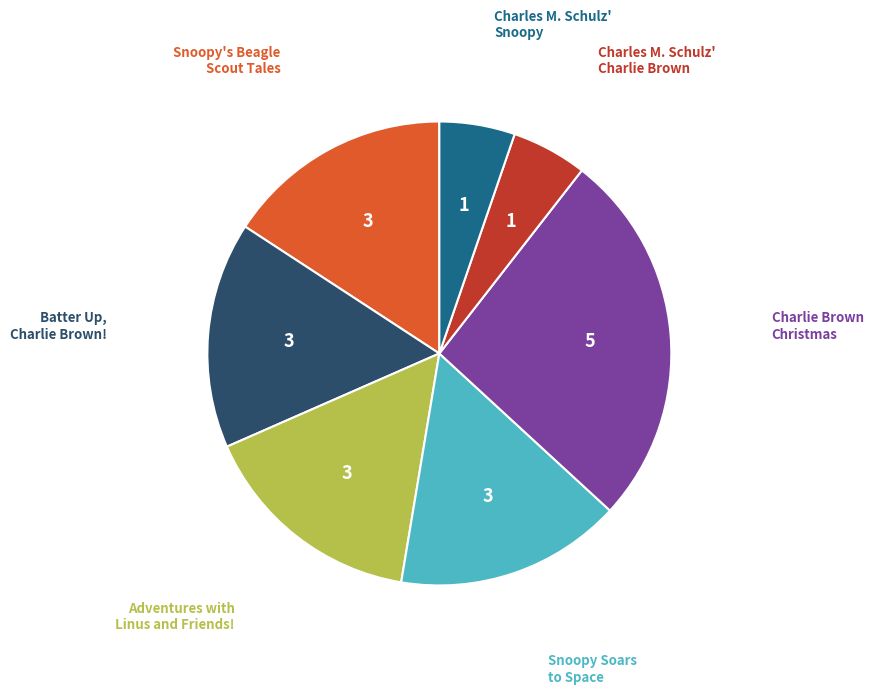

Is there a majority slice in this chart?

No